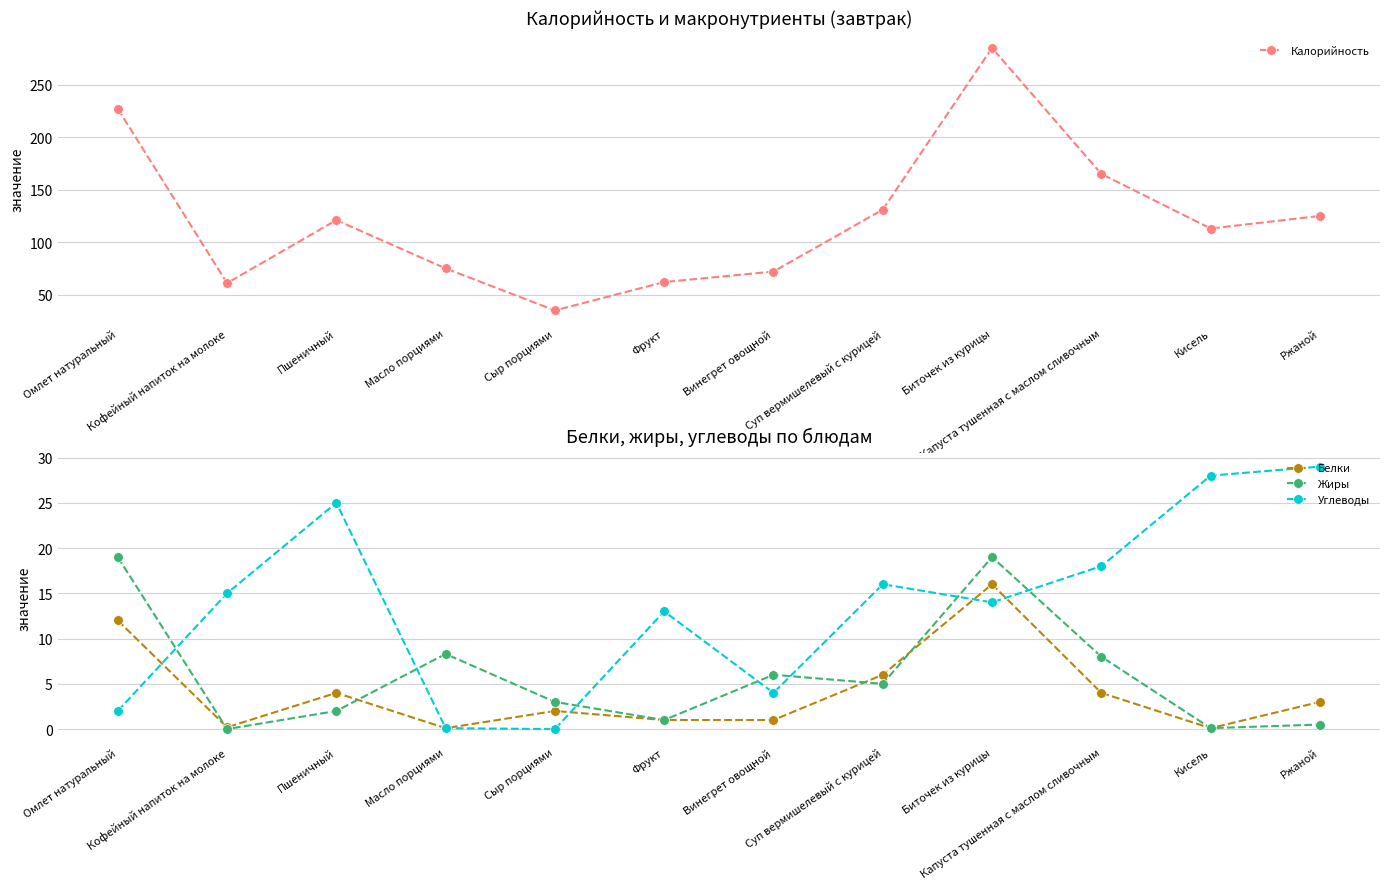

What is the label of the 6th point from the right?

Винегрет овощной